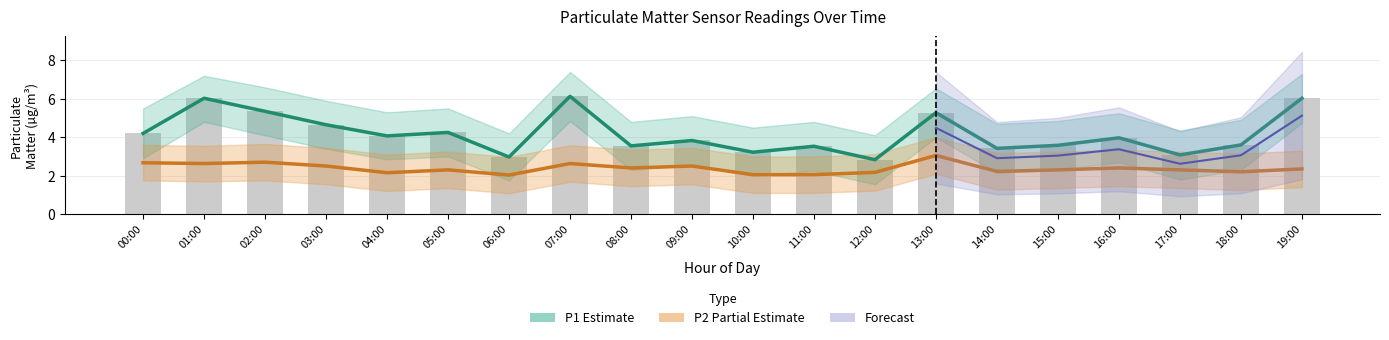

Which label corresponds to the largest value in the chart?

07:00